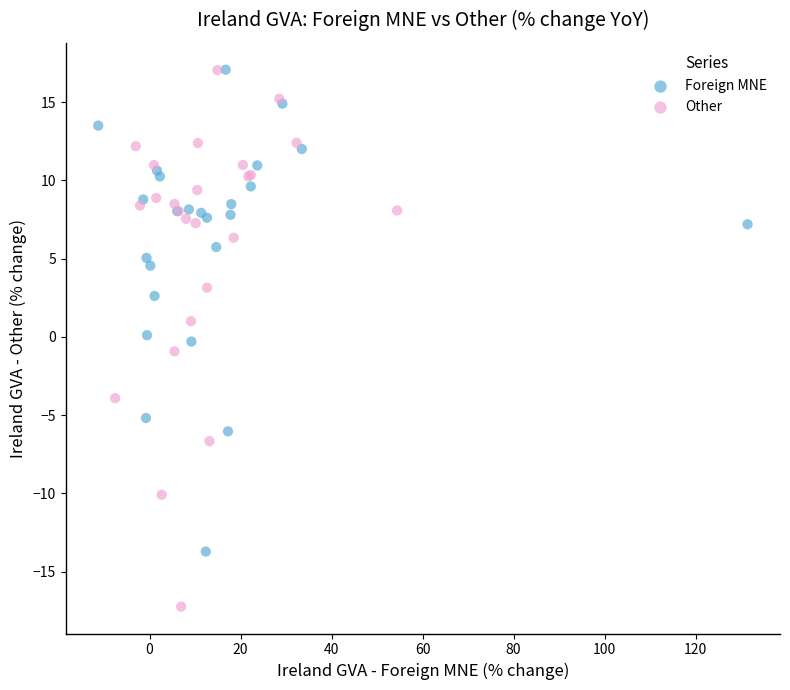

Which series reaches the minimum Y coordinate?

Other